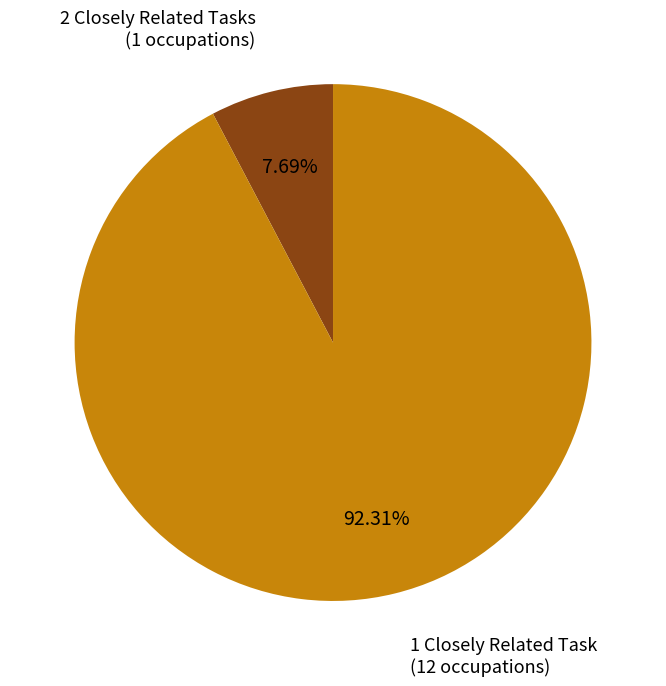

Is there a majority slice in this chart?

Yes